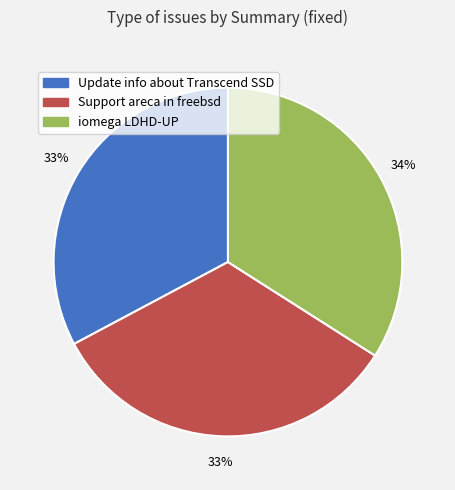

Is there any slice that represents more than half of the pie?

No